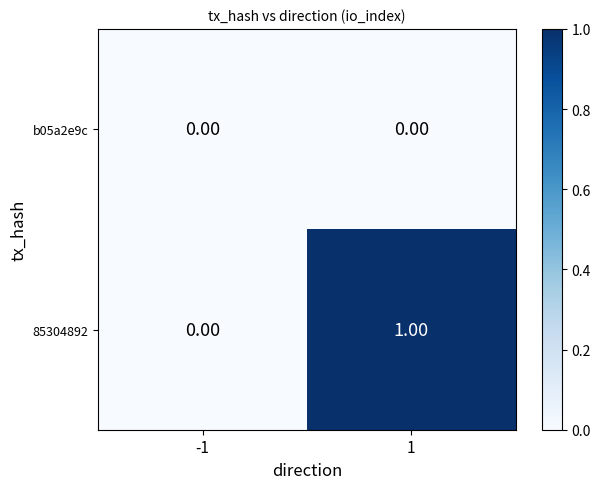

Which series has the largest total across all categories?

85304892